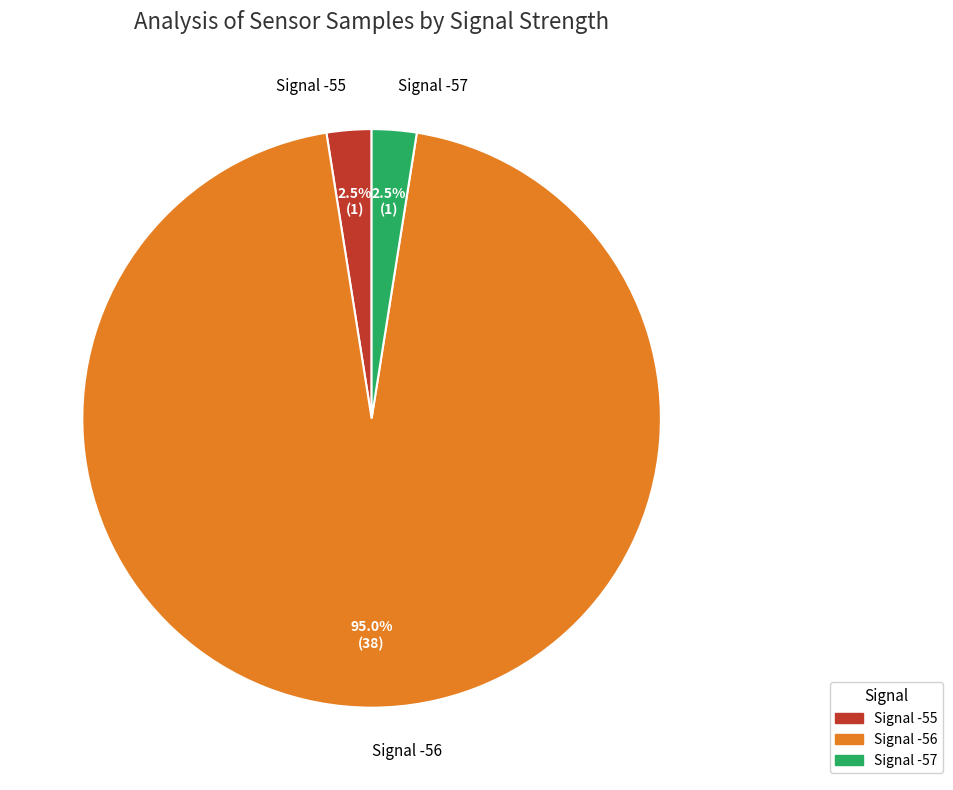

What is the ratio of the value at Signal -55 to the value at Signal -57?

1.0